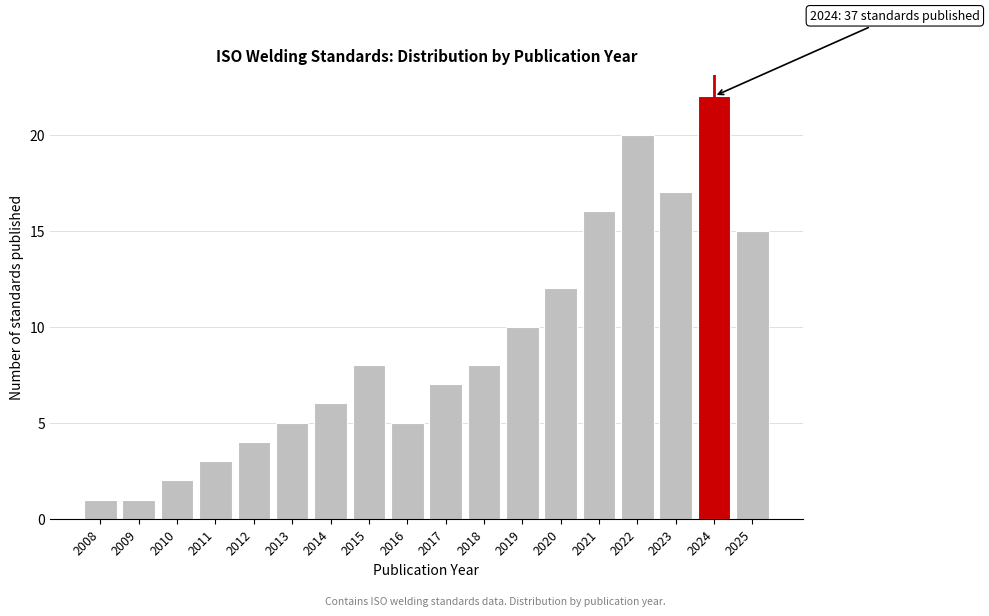

Reading right to left, list all the values displayed in this chart.

2025=15	2024=22	2023=17	2022=20	2021=16	2020=12	2019=10	2018=8	2017=7	2016=5	2015=8	2014=6	2013=5	2012=4	2011=3	2010=2	2009=1	2008=1